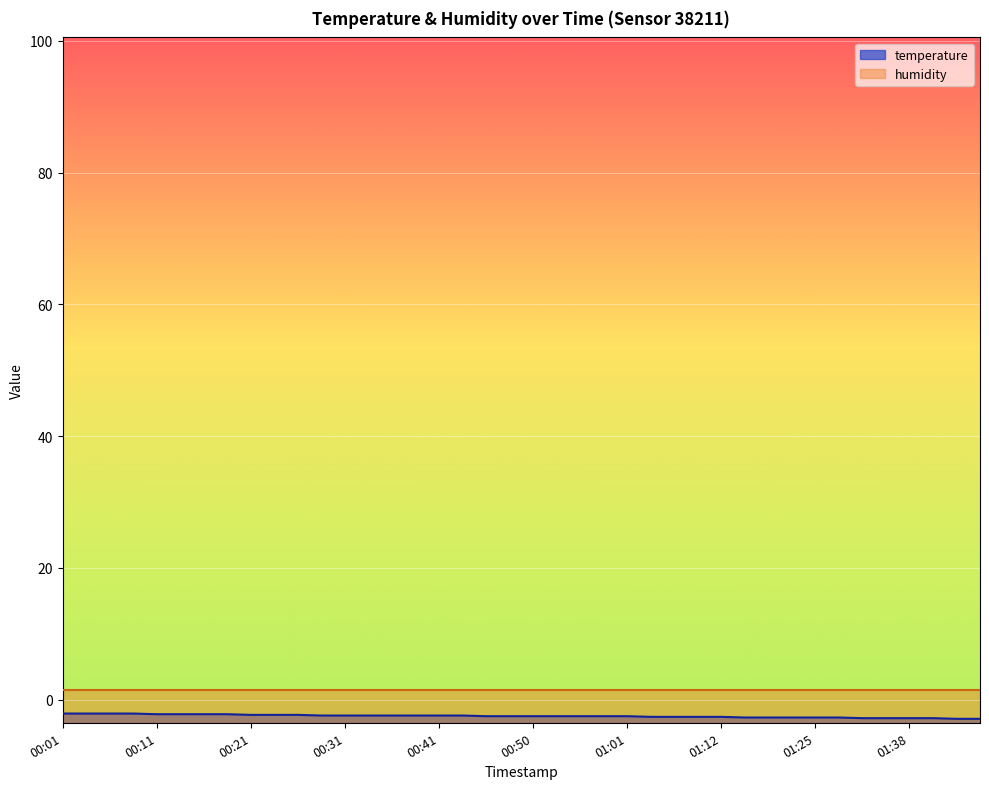

List the labels in order of value, smallest first.

01:43, 01:46, 01:33, 01:36, 01:38, 01:41, 01:14, 01:17, 01:19, 01:25, 01:30, 01:03, 01:06, 01:09, 01:12, 00:46, 00:48, 00:50, 00:53, 00:55, 00:58, 01:01, 00:28, 00:31, 00:33, 00:36, 00:38, 00:41, 00:43, 00:21, 00:23, 00:26, 00:11, 00:14, 00:16, 00:18, 00:01, 00:03, 00:06, 00:09